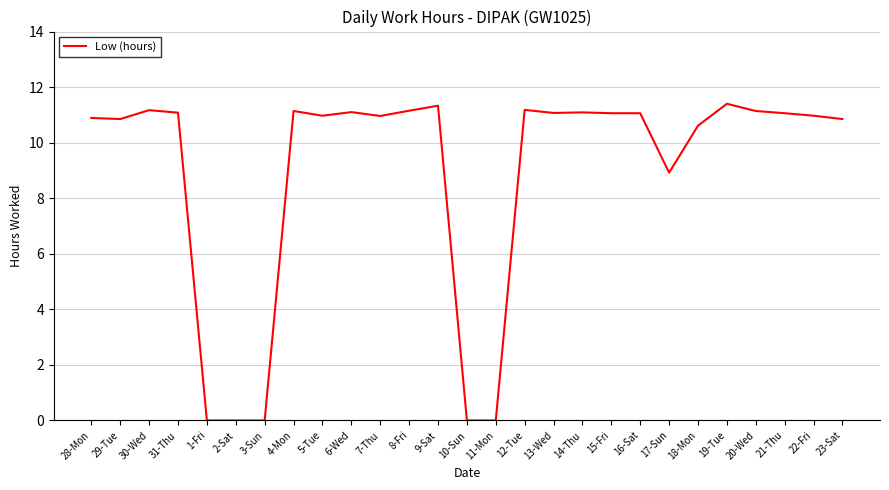

At which label is the value closest to 5?

17-Sun